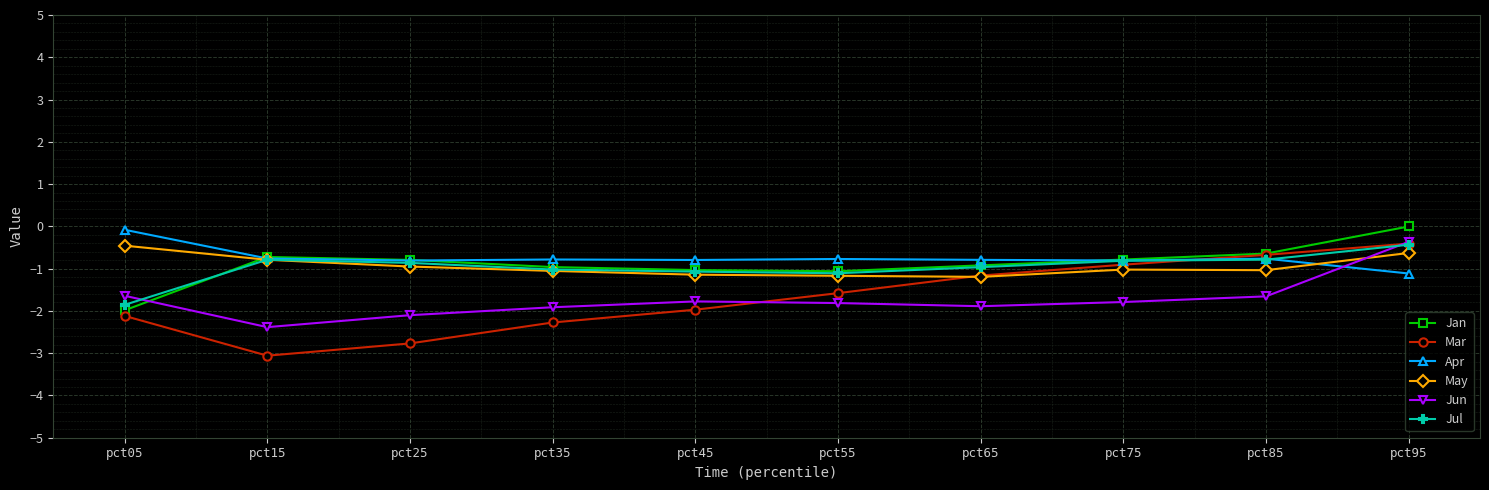

Is it true that Apr equals -1.2 at pct15?

False